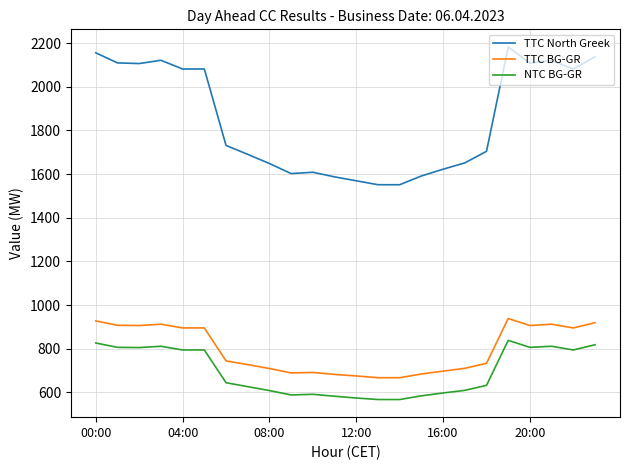

At how many categories does at least one series exceed 1439?

24